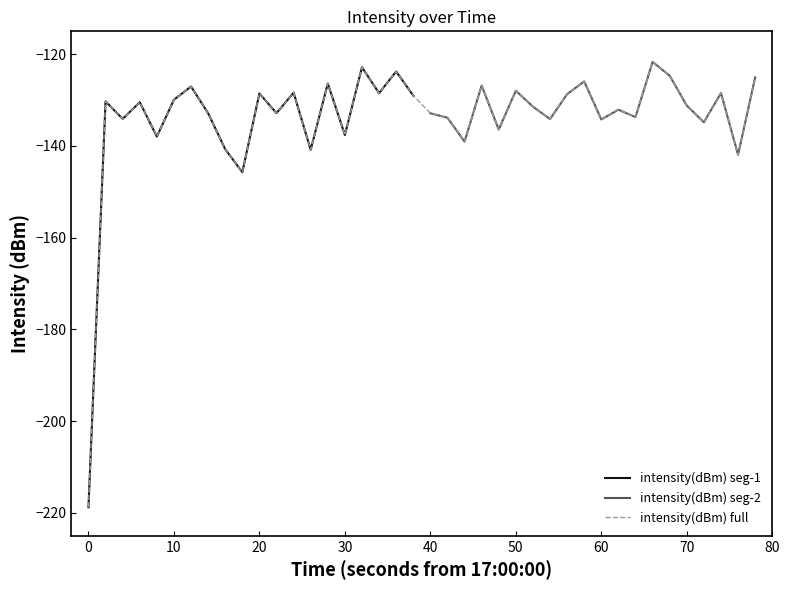

The value of intensity(dBm) full at 40 is -215.0. True or false?

False